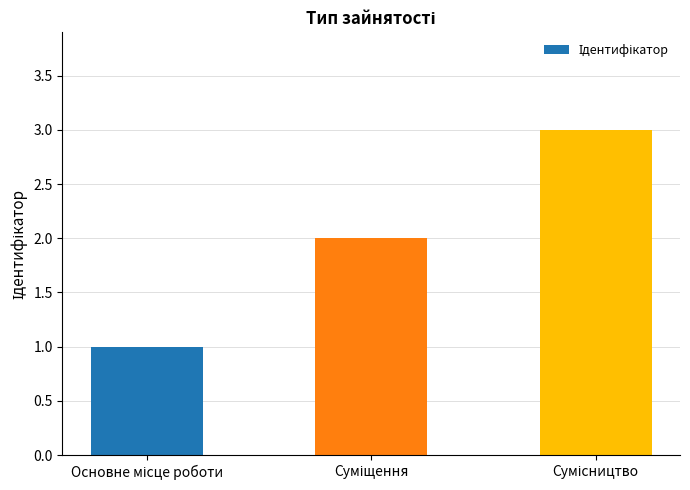

How many bars are there in total?

3